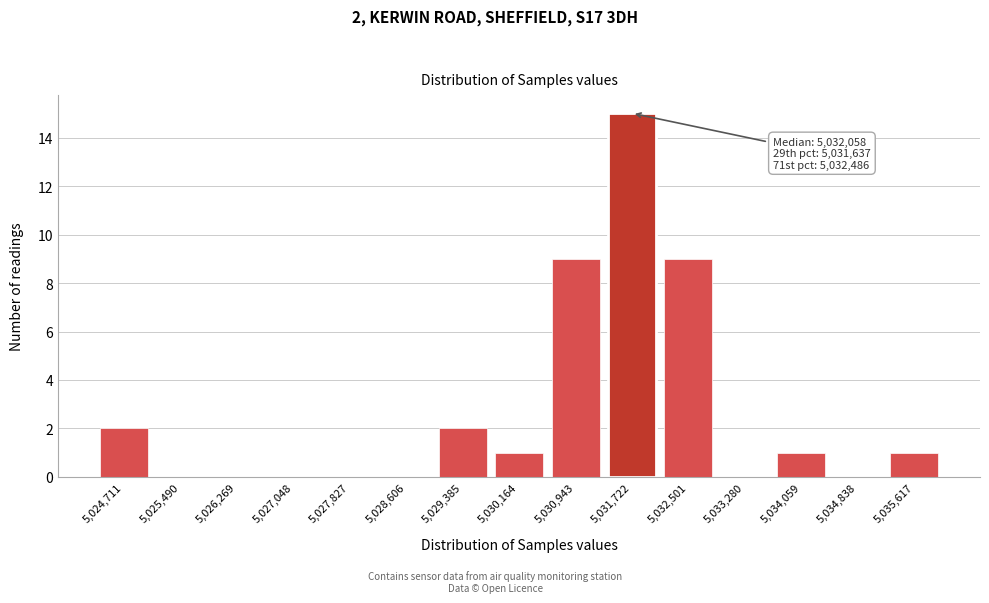

Reading left to right, what are all the values shown in this chart?

5,024,711=2	5,025,490=0	5,026,269=0	5,027,048=0	5,027,827=0	5,028,606=0	5,029,385=2	5,030,164=1	5,030,943=9	5,031,722=15	5,032,501=9	5,033,280=0	5,034,059=1	5,034,838=0	5,035,617=1